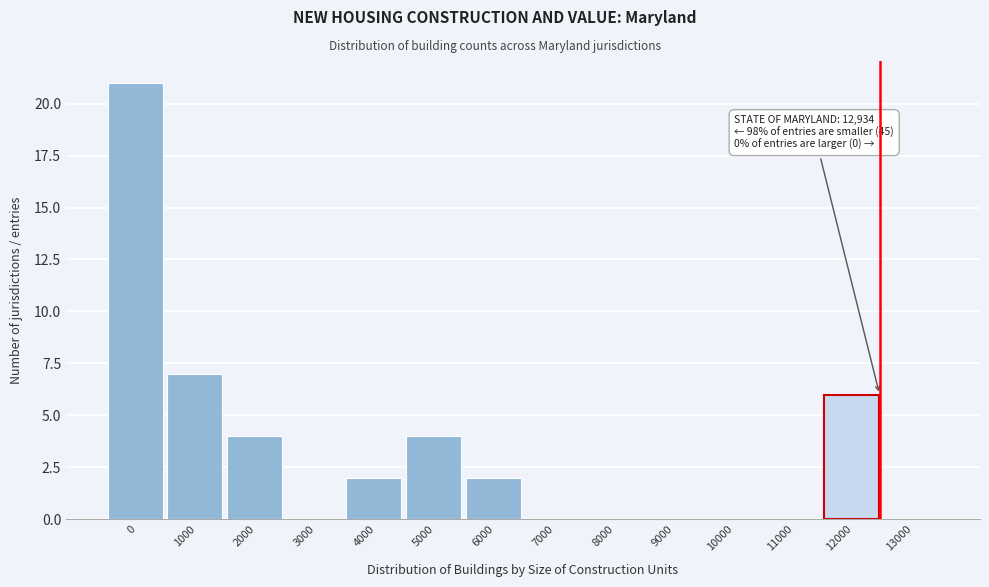

Reading left to right, extract all data points from this chart.

0=21	1000=7	2000=4	3000=0	4000=2	5000=4	6000=2	7000=0	8000=0	9000=0	10000=0	11000=0	12000=6	13000=0